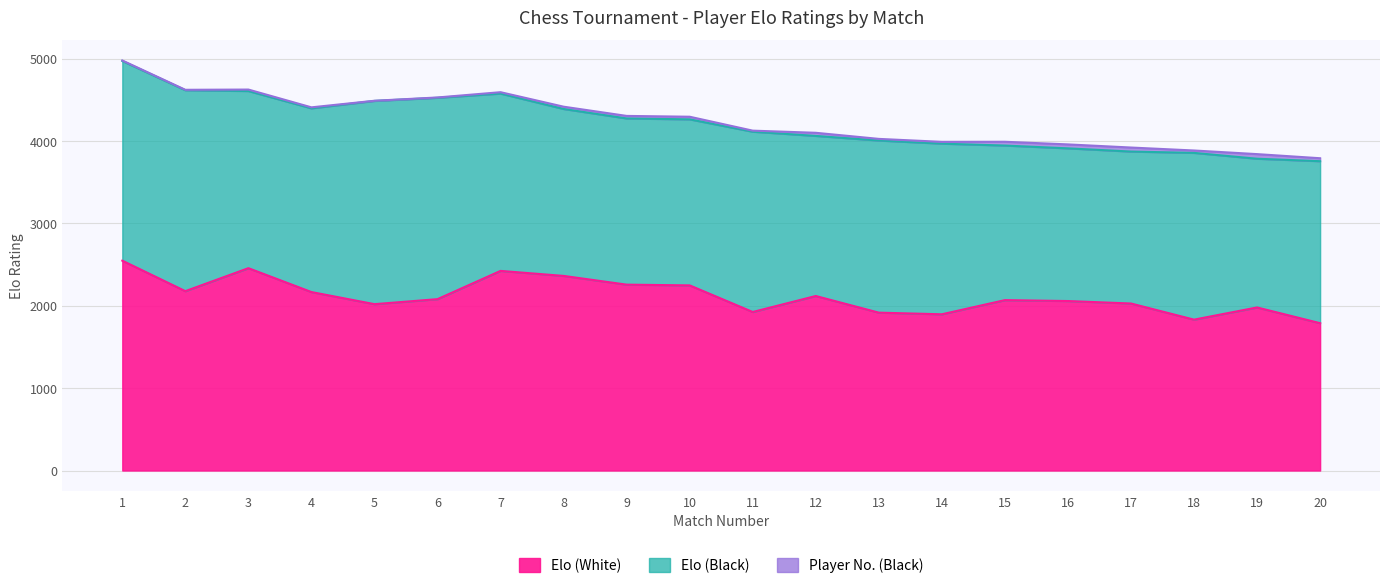

Reading left to right, what are all the values shown in this chart?

Elo (White): 2548	2178	2457	2167	2020	2081	2424	2363	2257	2248	1925	2119	1917	1897	2069	2058	2028	1832	1980	1789
Elo (Black): 2425	2440	2151	2231	2468	2445	2153	2027	2018	2016	2189	1944	2090	2072	1877	1854	1845	2025	1806	1967
Player No. (Black): 6	5	18	12	2	4	17	28	31	32	13	38	20	22	46	48	49	29	56	36